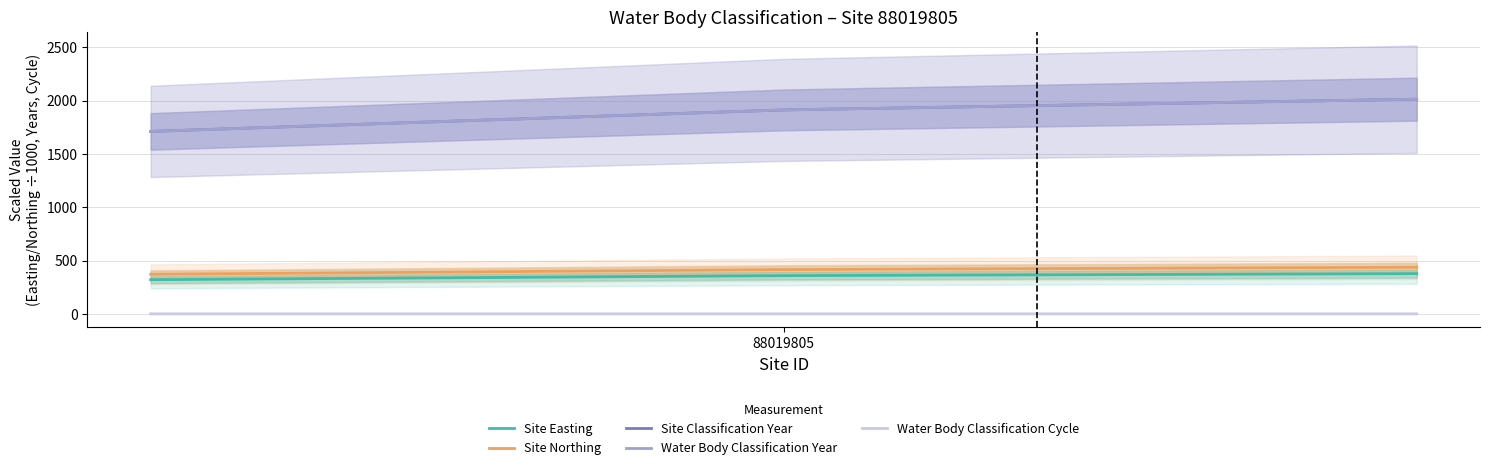

Which series has the largest total across all categories?

Site Classification Year